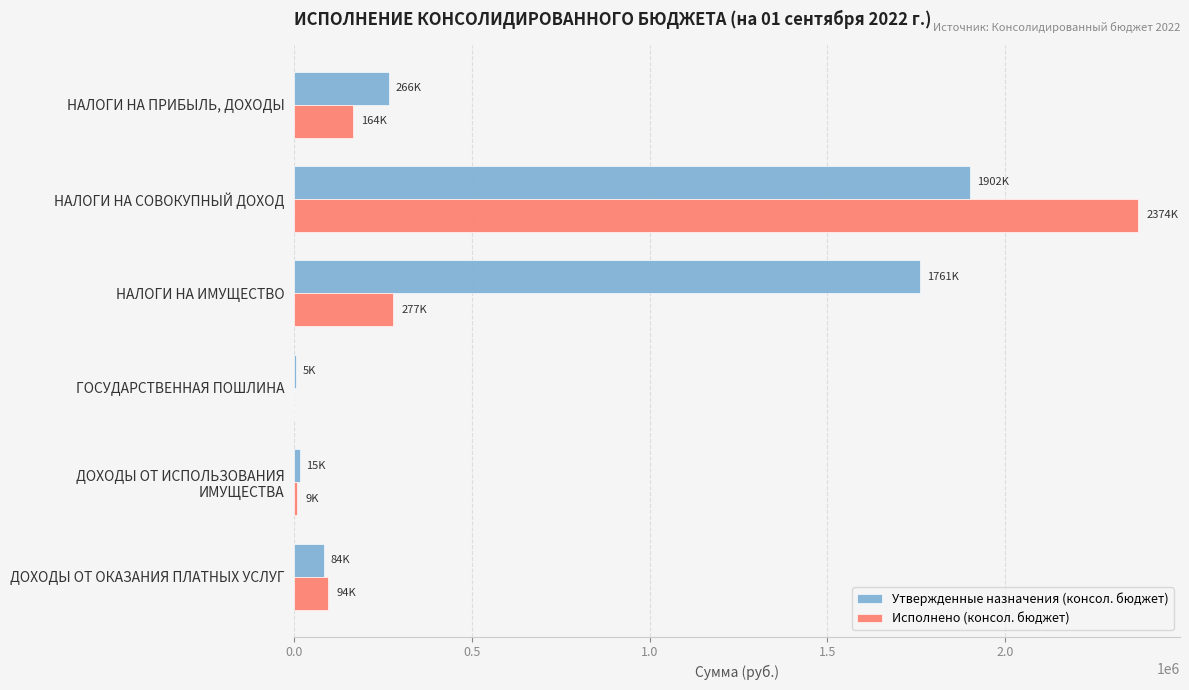

How many series are shown in this chart?

2